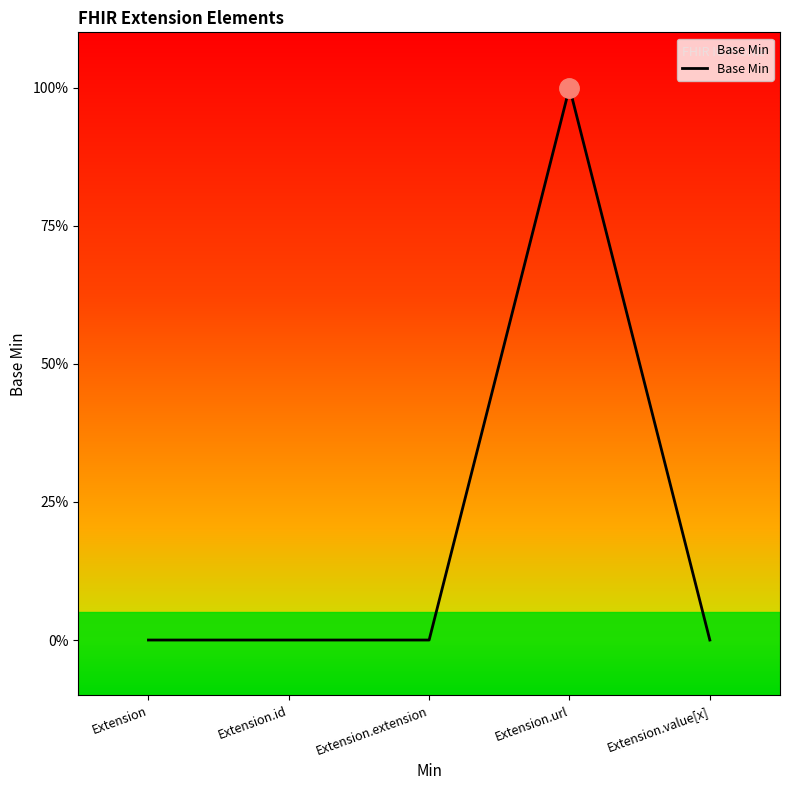

Is it true that the value at Extension.url is 1?

True